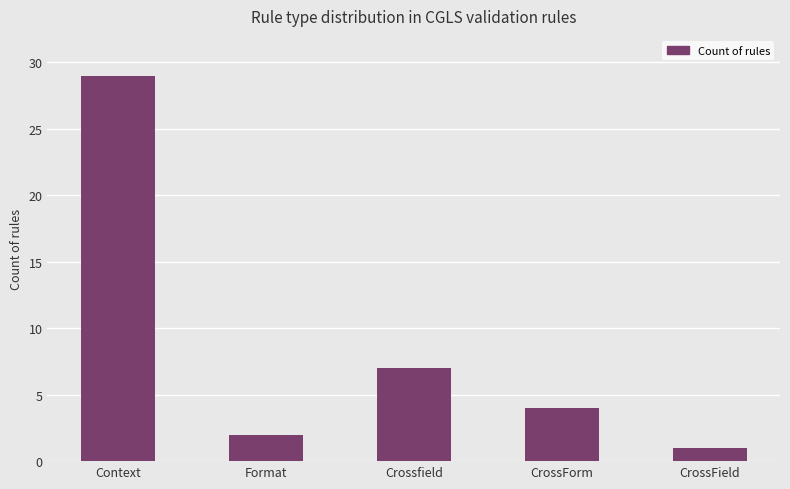

How many bars are there in total?

5